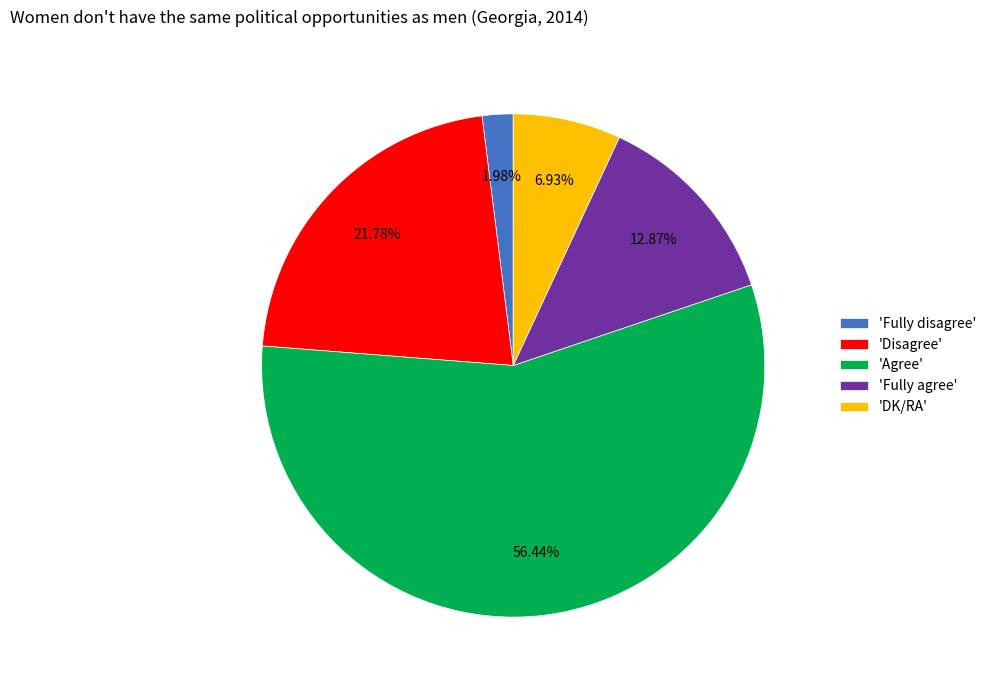

Approximately how many times larger is the value at 'Agree' compared to 'DK/RA'?

8.1